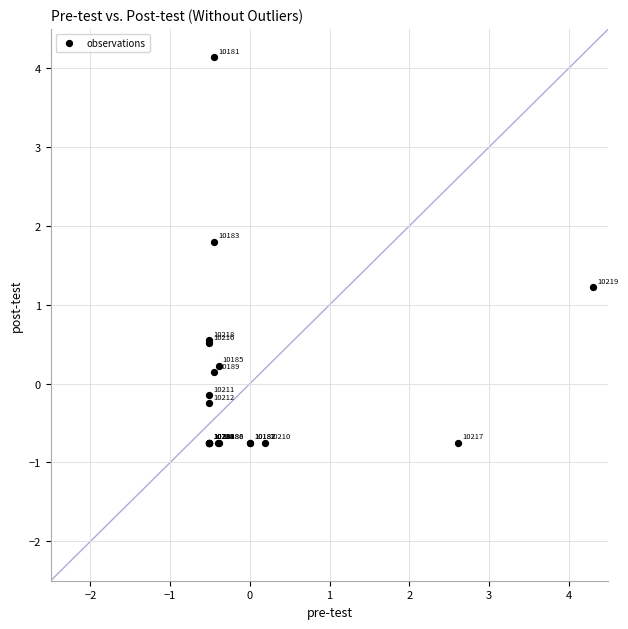

What Y value in the scatter plot is closest to 1?

1.2